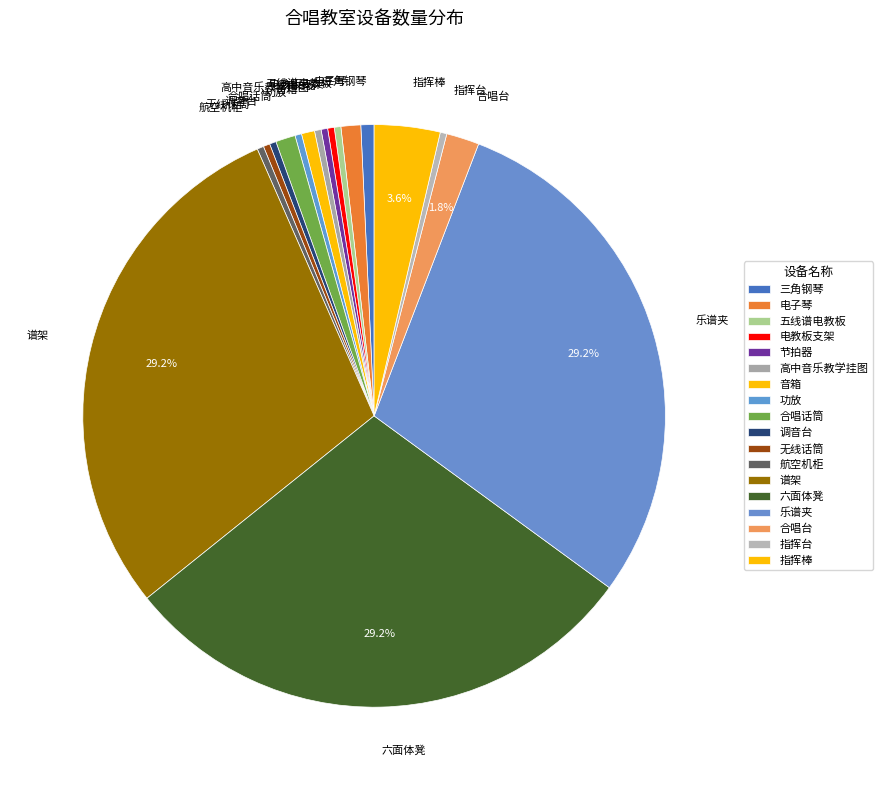

Does any single category account for the majority?

No